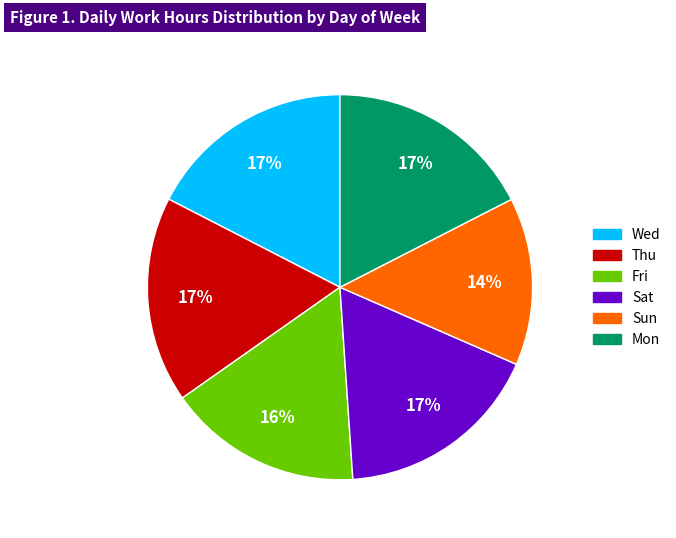

Does any single category account for the majority?

No